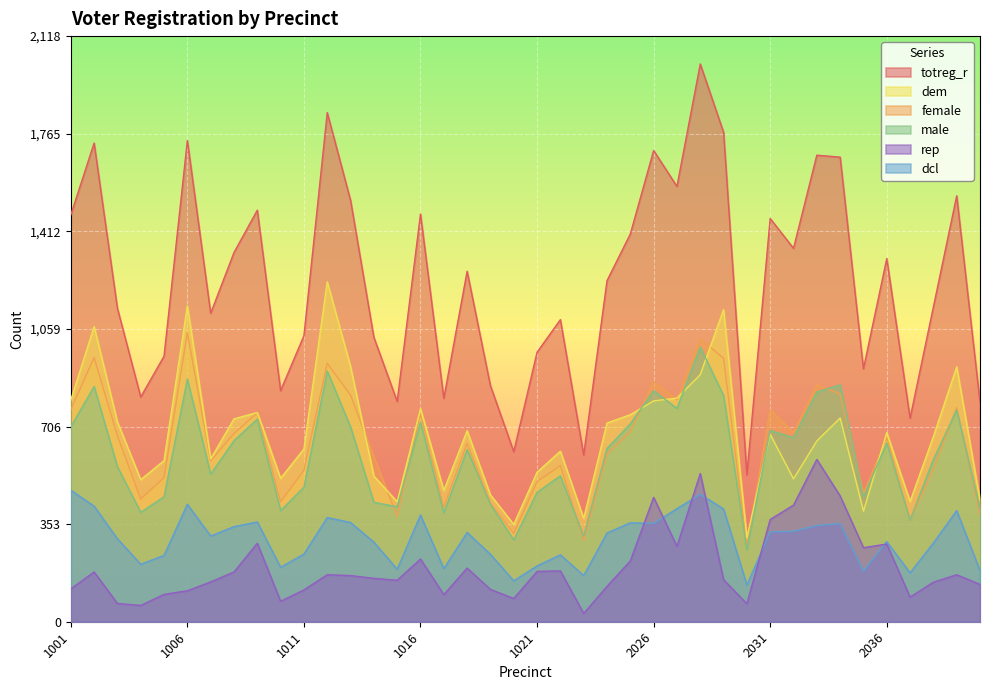

Rank the categories by totreg_r value from lowest to highest.

2030, 2023, 1020, 2037, 2040, 1015, 1017, 1004, 1010, 1019, 2035, 1005, 1021, 1014, 1011, 1022, 1007, 1003, 2038, 2024, 1018, 2036, 1008, 2032, 2025, 2031, 1001, 1016, 1009, 1013, 2039, 2027, 2034, 2033, 2026, 1002, 1006, 2029, 1012, 2028